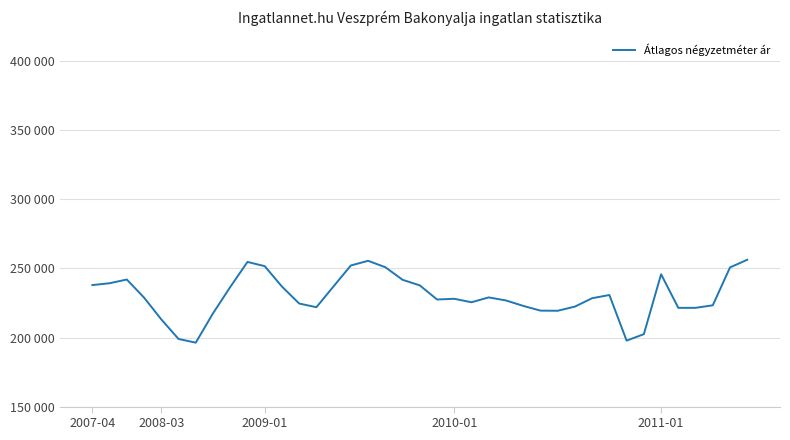

Reading right to left, transcribe all the data shown in this chart.

256309	250753	223333	221487	221487	245793	202430	197751	230766	228464	222393	219366	219472	222893	226825	229047	225533	228033	227533	237740	241786	250897	255543	252162	237104	221938	224607	236887	251666	254722	236558	217496	196277	198959	213126	228895	241981	239308	237972